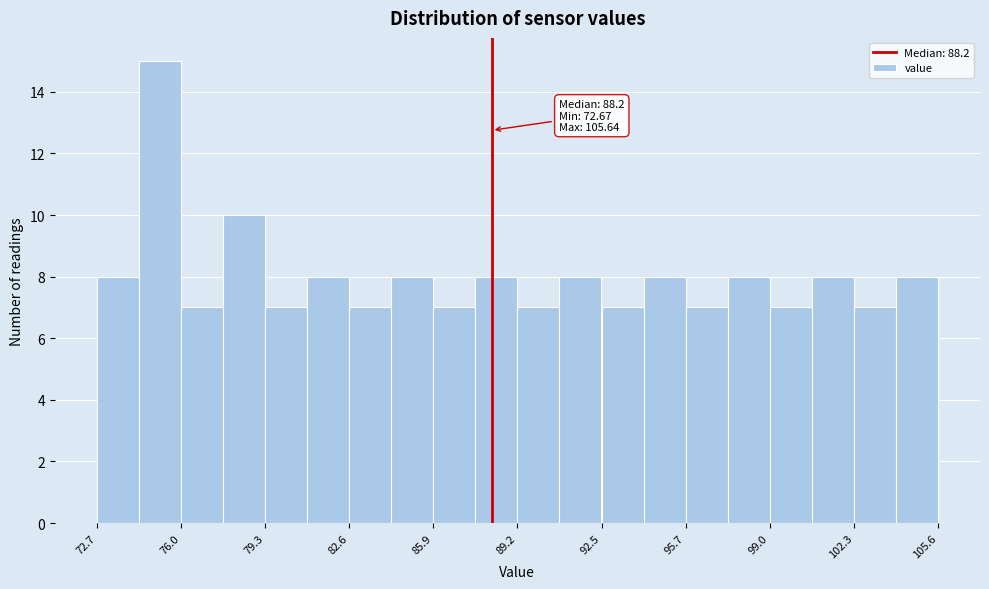

Read against the x-axis, roughly where is the centre of the tallest bar?

75.0